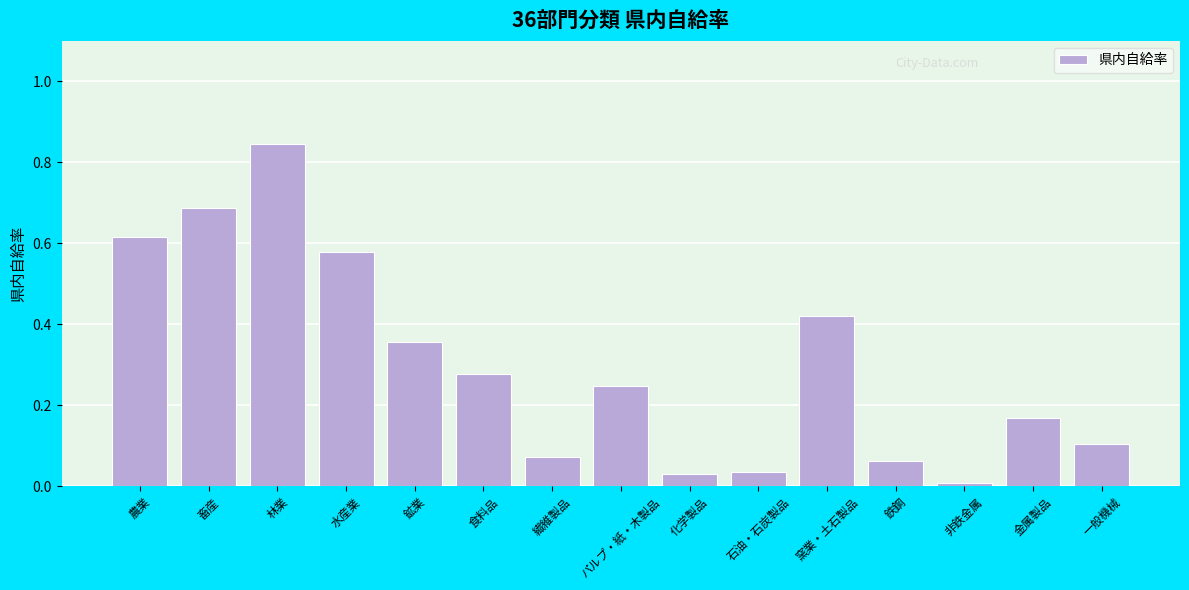

Is it true that the value at 畜産 is 0.9?

False